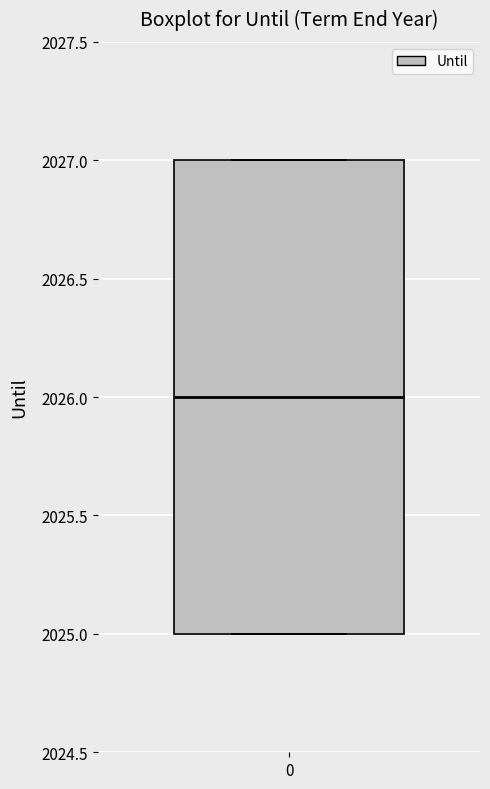

Read this box plot against the y-axis: the position of the median line, the range covered by the box, and the ends of both whiskers. The values are not printed on the chart, so give them approximately, as read against the axis.

median 2026, box 2025 to 2027, whiskers 2025 to 2027